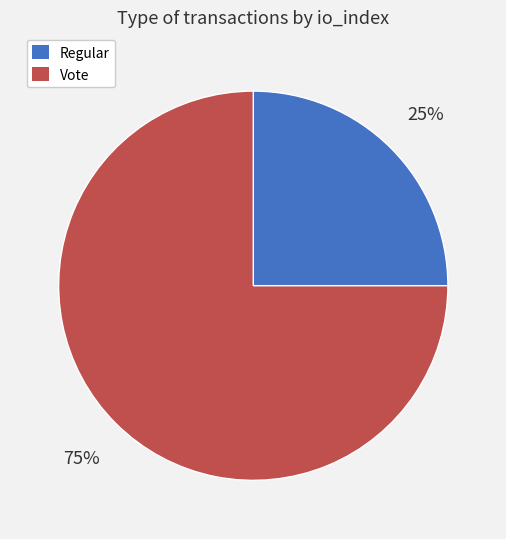

Is the sum of Regular and Vote greater than half?

Yes